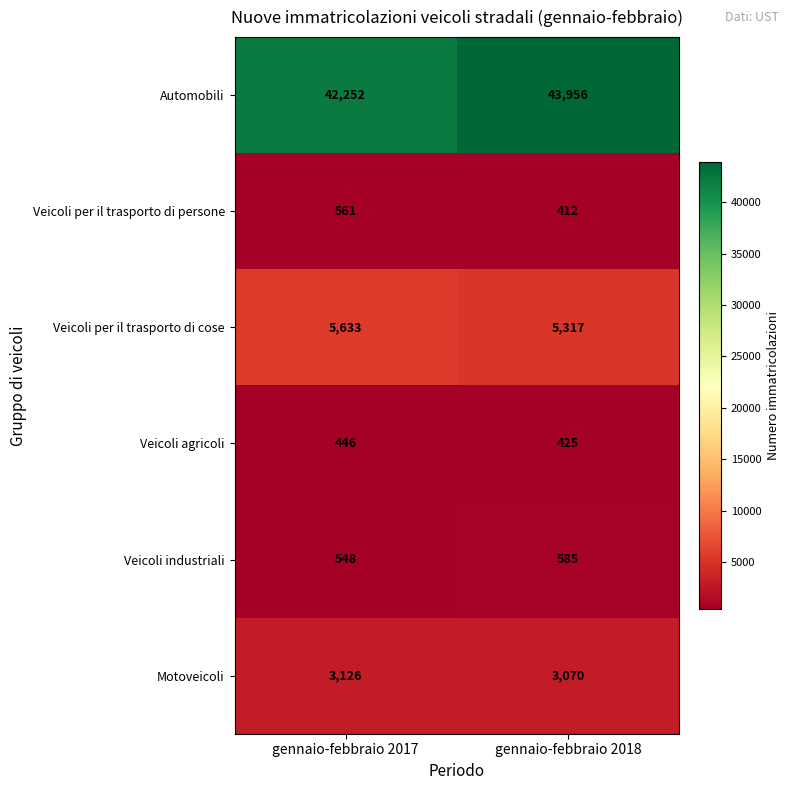

True or false: Motoveicoli has a value of 5467 at gennaio-febbraio 2017.

False